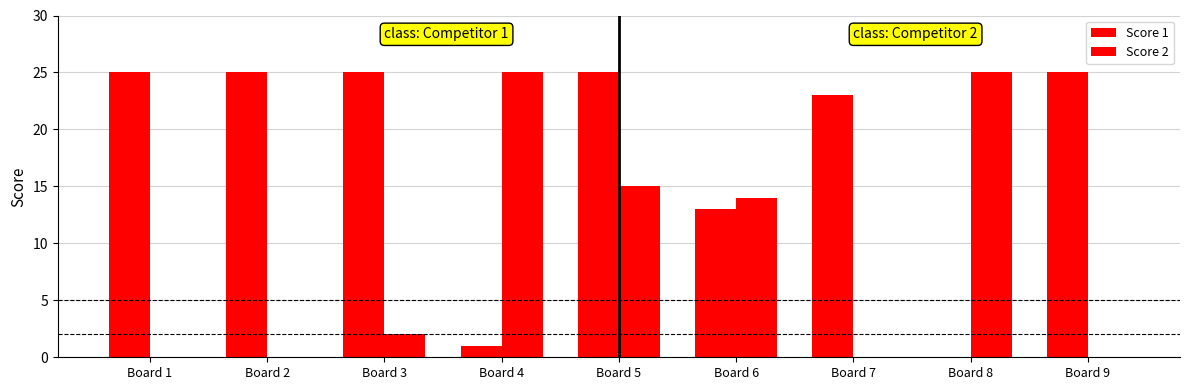

Reading left to right, list all the values displayed in this chart.

Score 1: Board 1=25	Board 2=25	Board 3=25	Board 4=1	Board 5=25	Board 6=13	Board 7=23	Board 8=0	Board 9=25
Score 2: Board 1=0	Board 2=0	Board 3=2	Board 4=25	Board 5=15	Board 6=14	Board 7=0	Board 8=25	Board 9=0